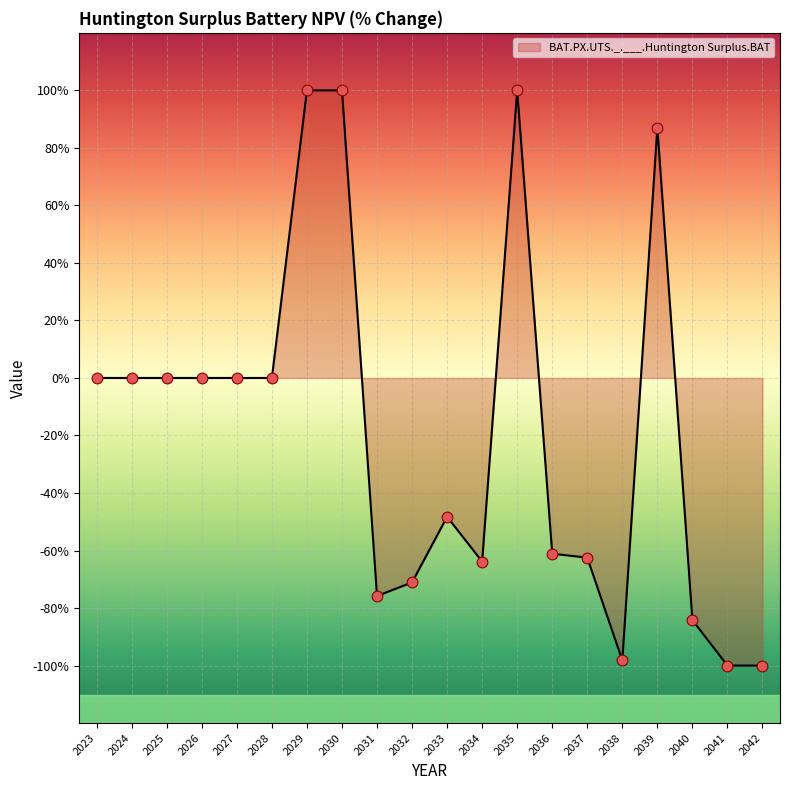

Which has a higher value, 2032 or 2037?

2037